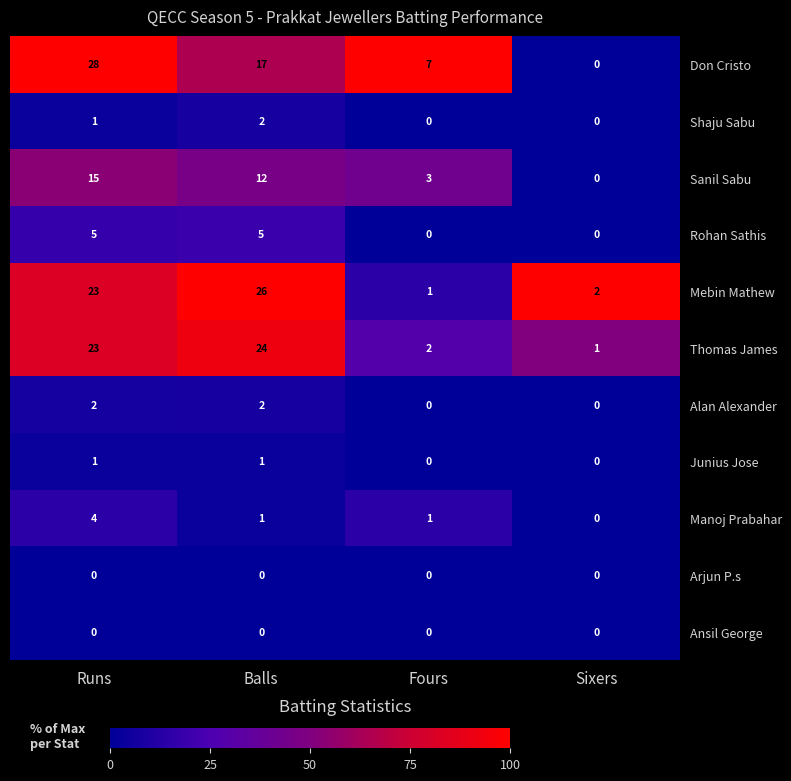

What is the difference between the maximum and minimum values in the Manoj Prabahar series?

4